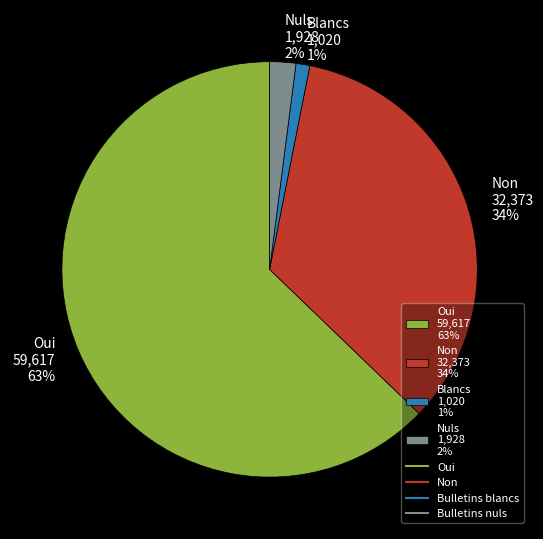

Rank the categories by value from highest to lowest.

Oui 59,617 63%, Non 32,373 34%, Nuls 1,928 2%, Blancs 1,020 1%